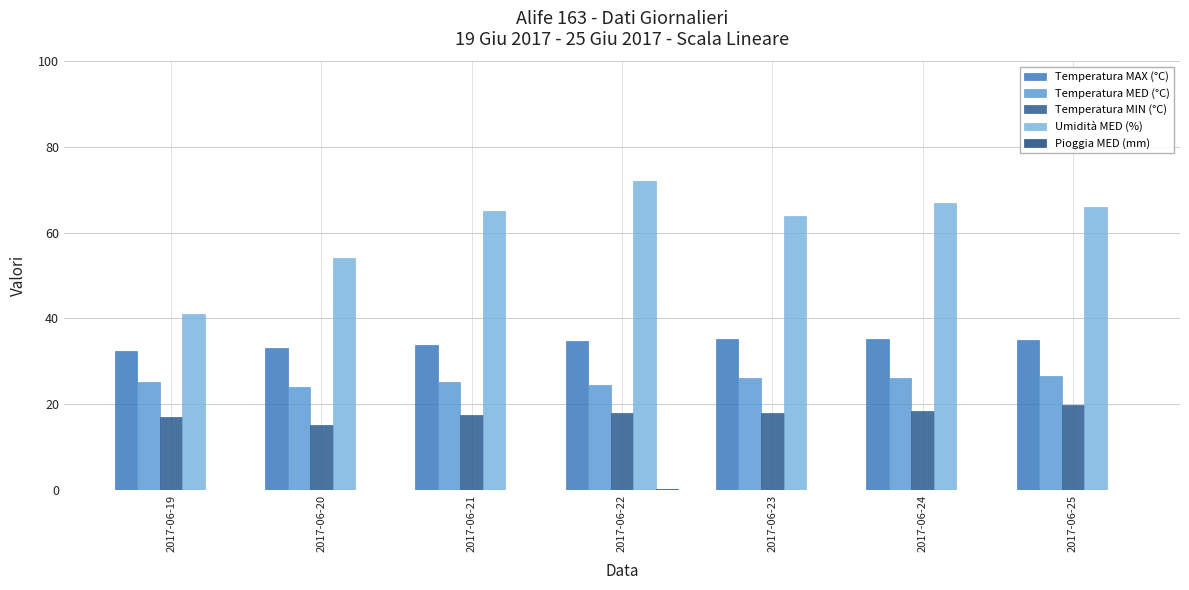

Is it true that Pioggia MED (mm) equals 0.1 at 2017-06-22?

False